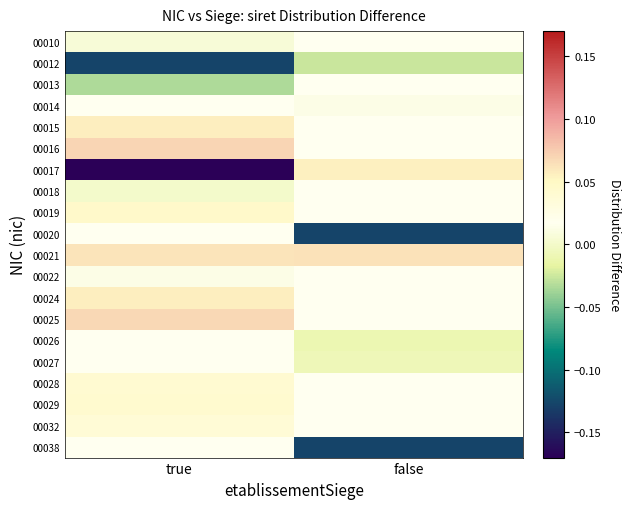

At which label does 00032 reach its peak?

true